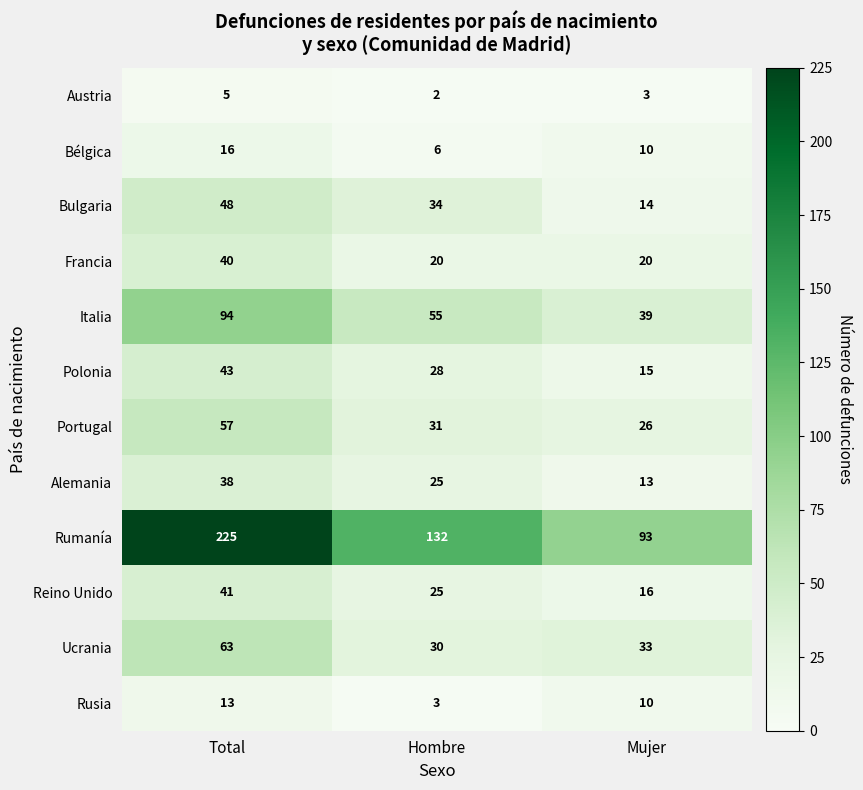

Rank the categories by Rusia value from lowest to highest.

Hombre, Mujer, Total